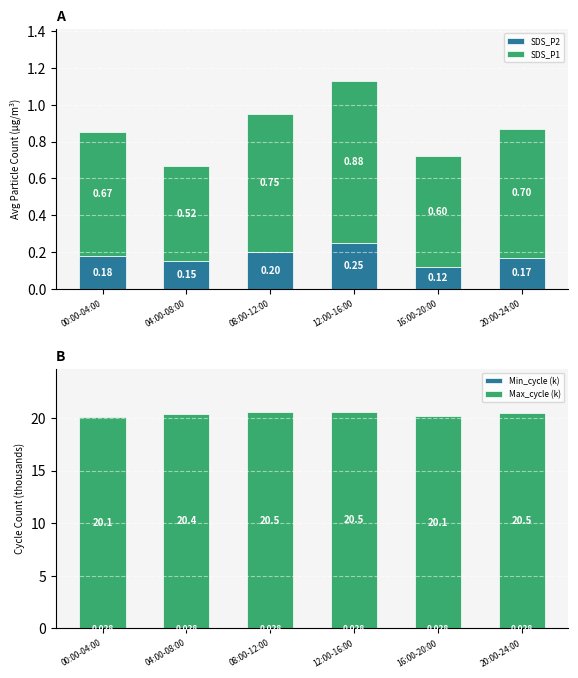

Between 08:00-12:00 and 20:00-24:00, which series saw the biggest shift?

SDS_P1